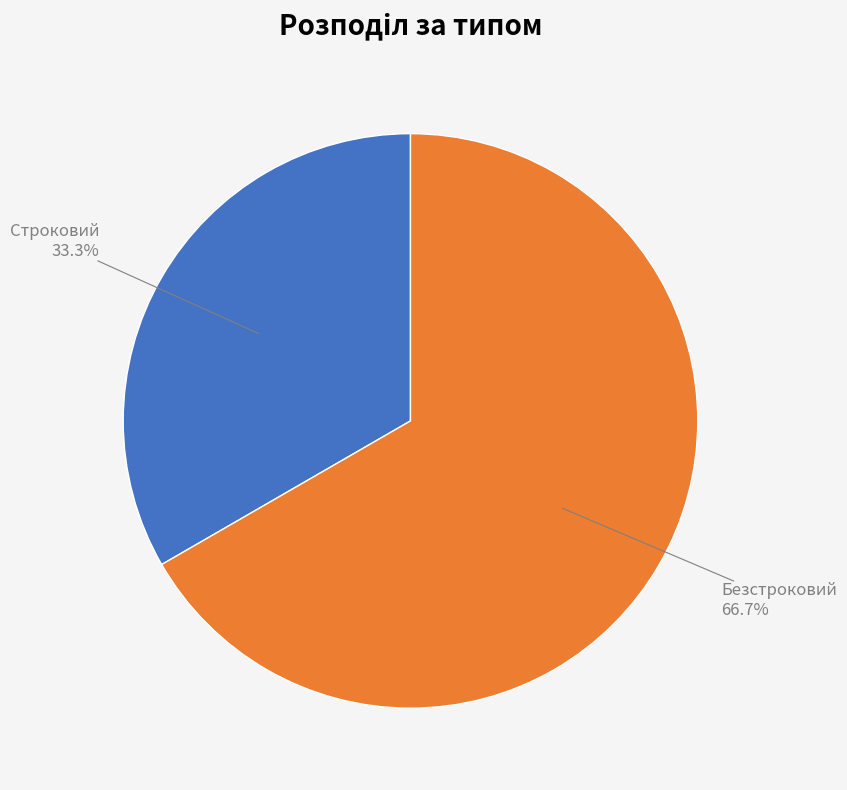

To the nearest percent, what is the difference between the largest and smallest slice percentages?

33%